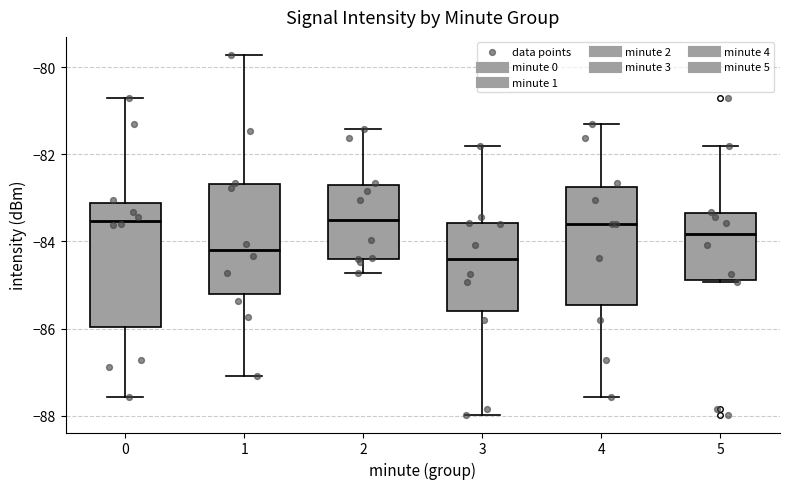

Where does the upper whisker of the box at x = 3 end on the y-axis? The values are not printed on the chart, so give them approximately, as read against the axis.

-81.8